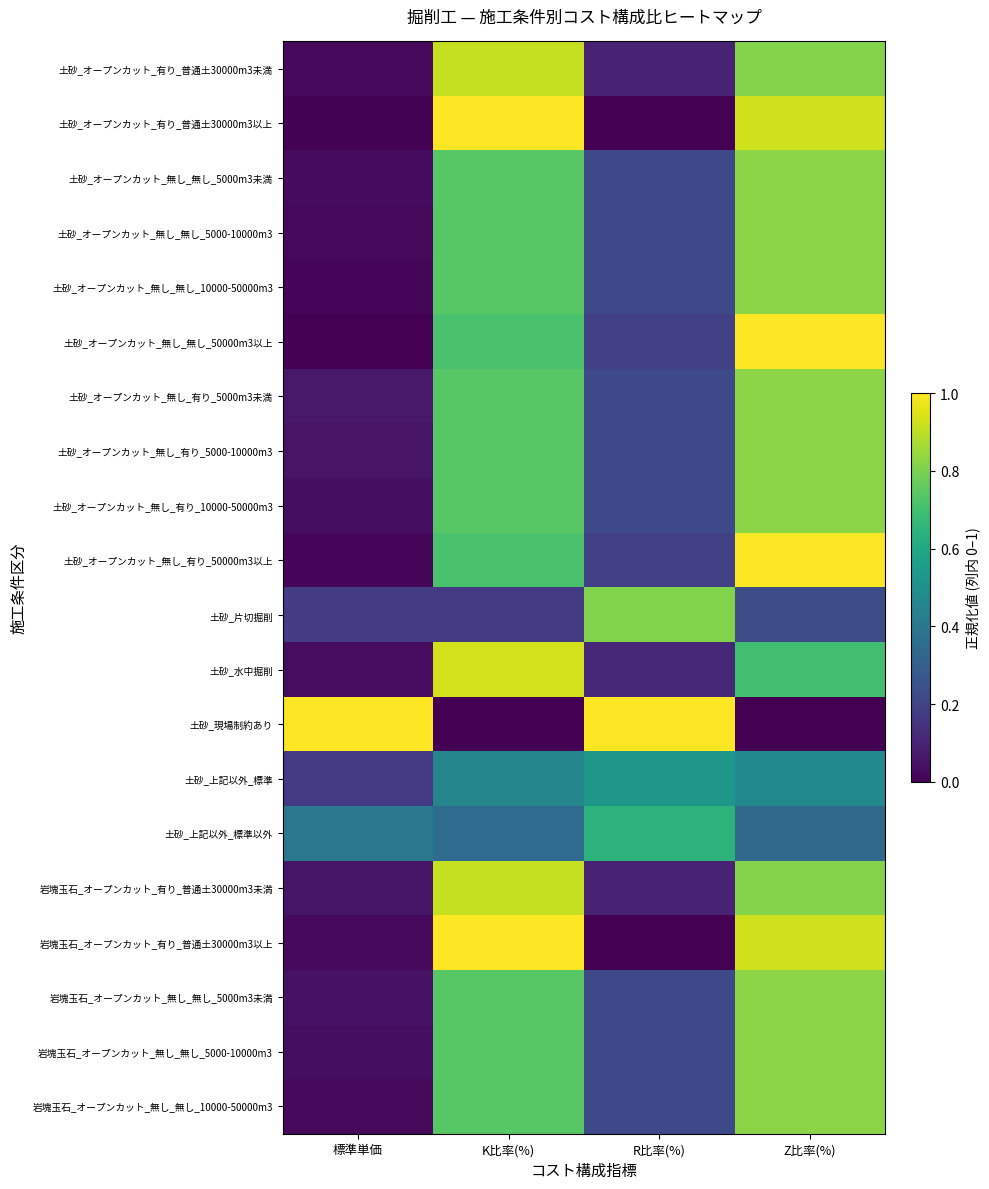

What is the difference between the highest and lowest values at 標準単価?

1.0